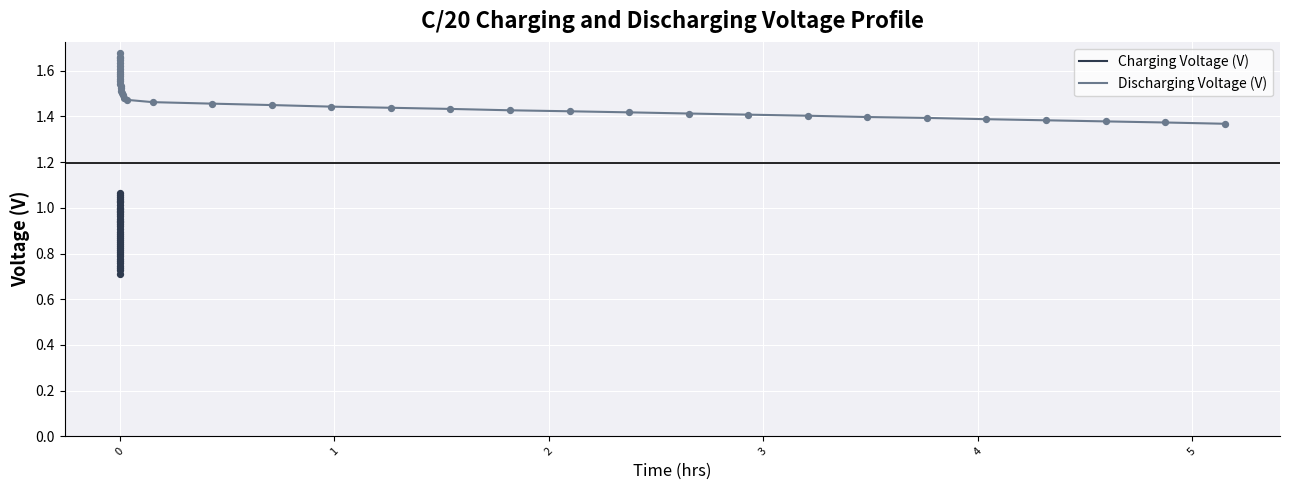

At how many categories does at least one series exceed 1?

39